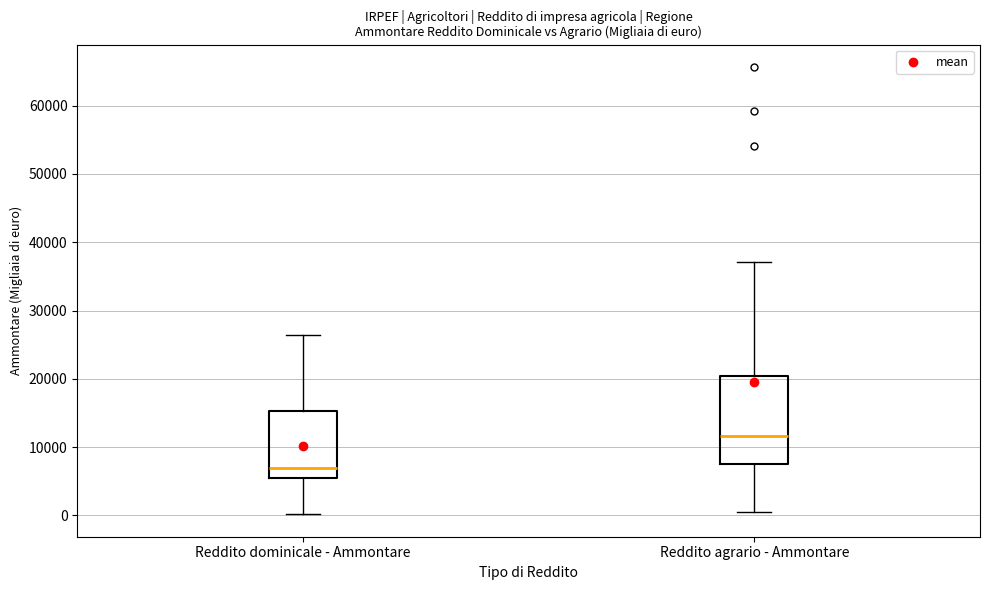

Which box is the tallest, from its lower edge to its upper edge?

Reddito agrario - Ammontare